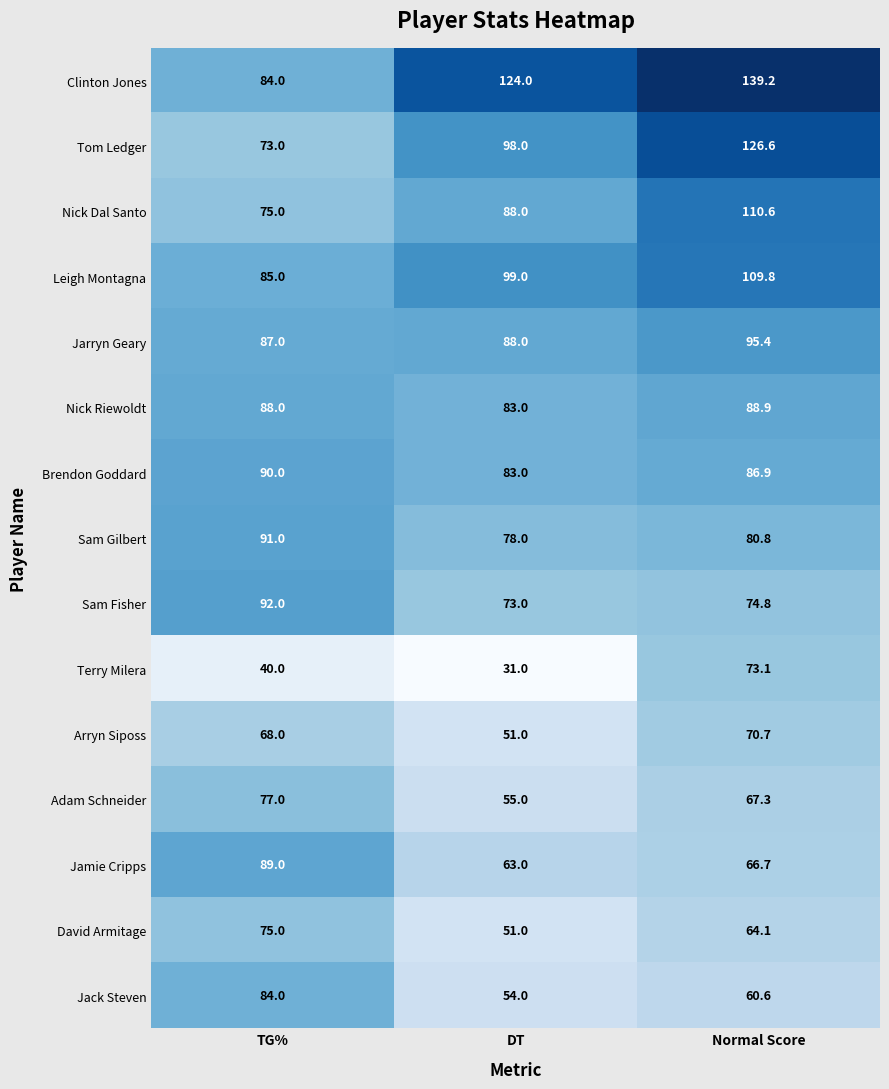

At which category does the chart reach its minimum across all series?

DT